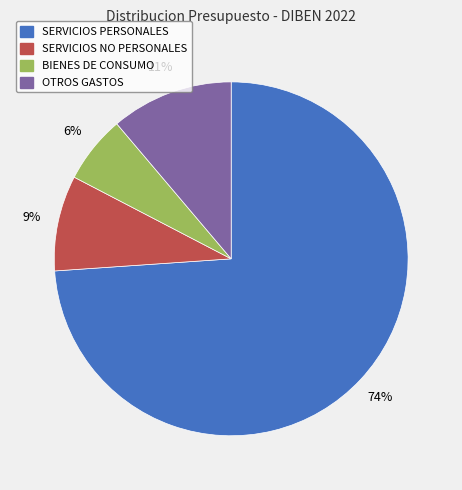

Rank the categories by value from highest to lowest.

SERVICIOS PERSONALES, OTROS GASTOS, SERVICIOS NO PERSONALES, BIENES DE CONSUMO